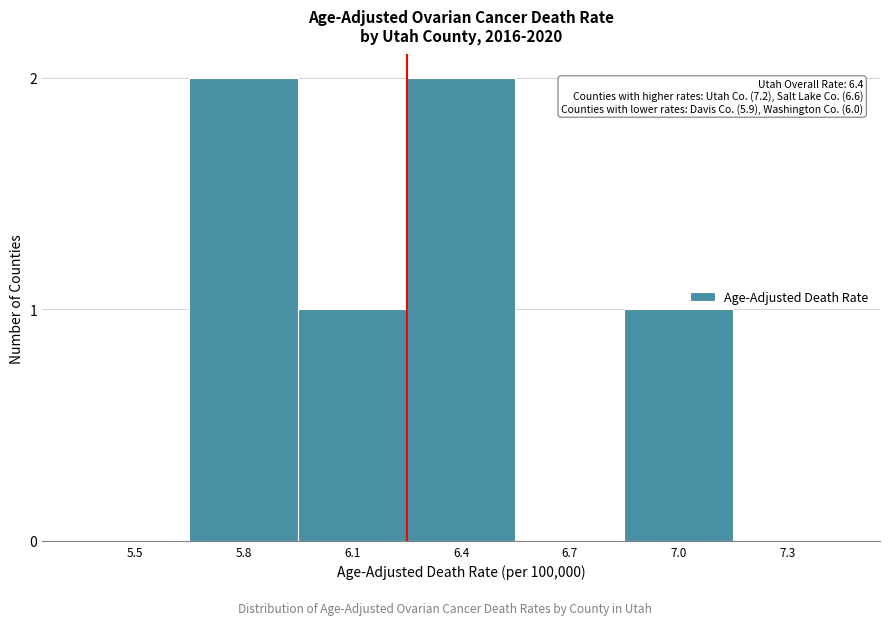

Reading left to right, list all the values displayed in this chart.

5.5=0	5.8=2	6.1=1	6.4=2	6.7=0	7.0=1	7.3=0